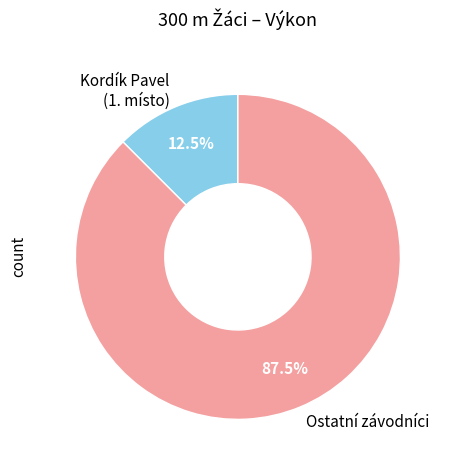

How many segments does this pie chart have?

2